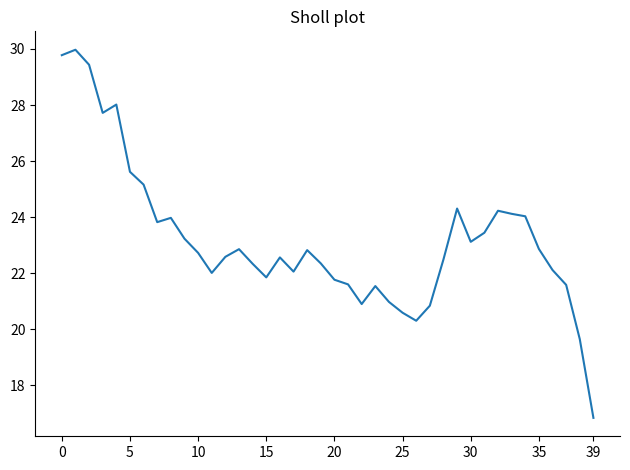

What is the greatest value displayed?

30.0